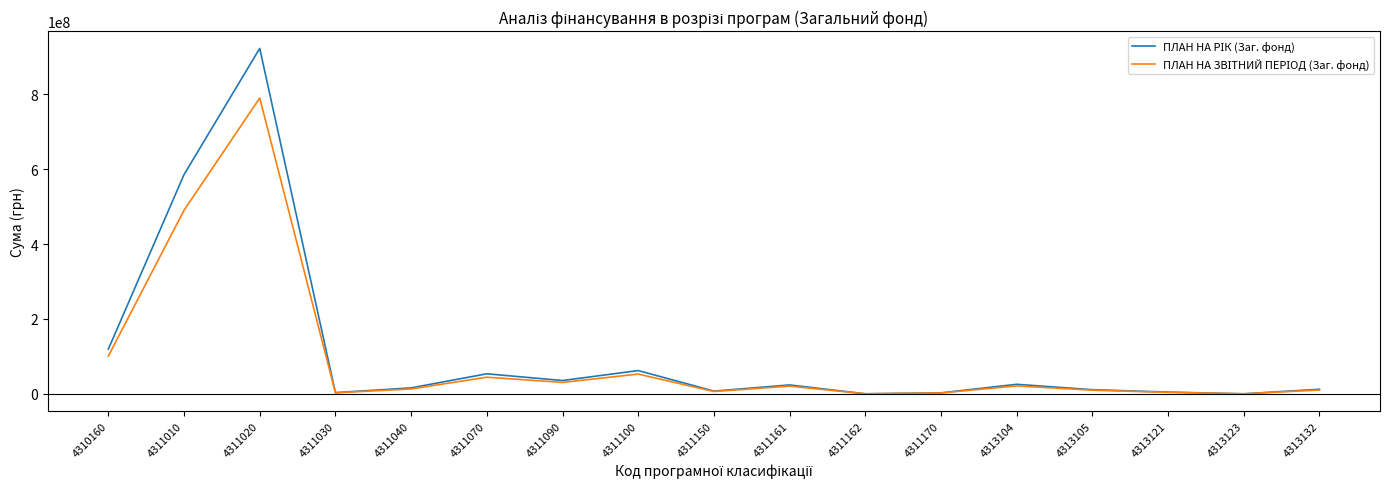

What is the greatest value displayed?

923188616